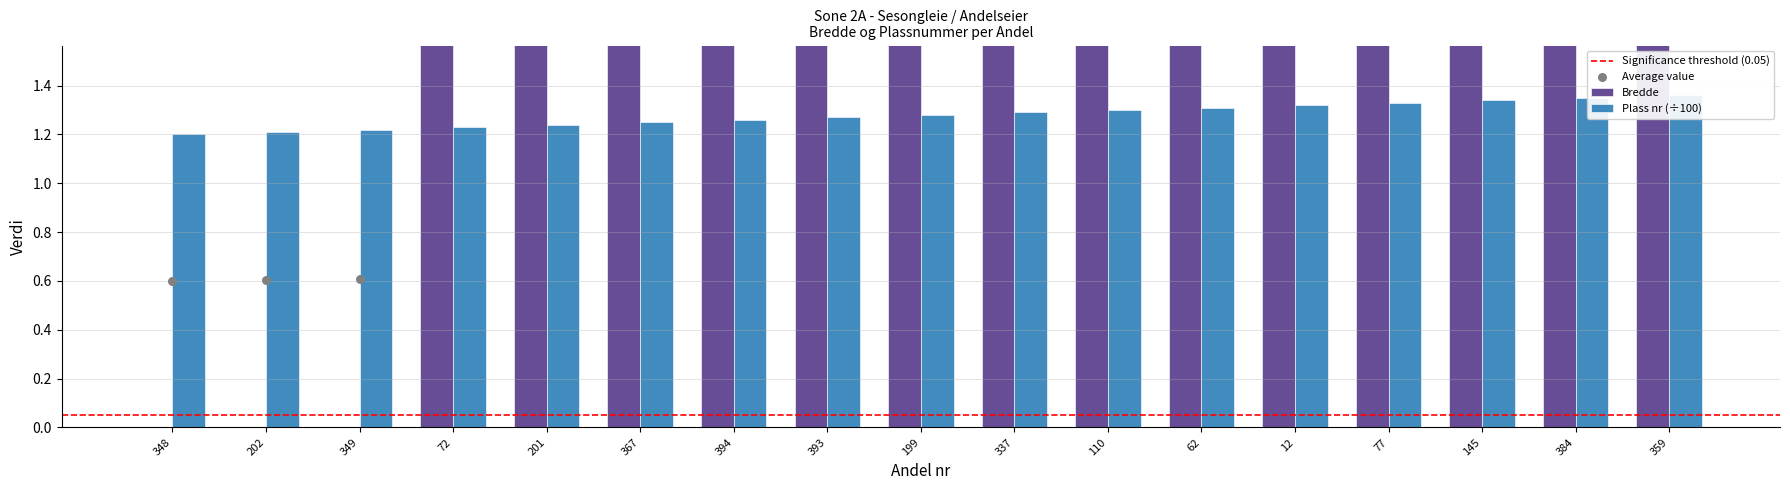

What are all the series names shown in the legend?

Bredde, Plass nr